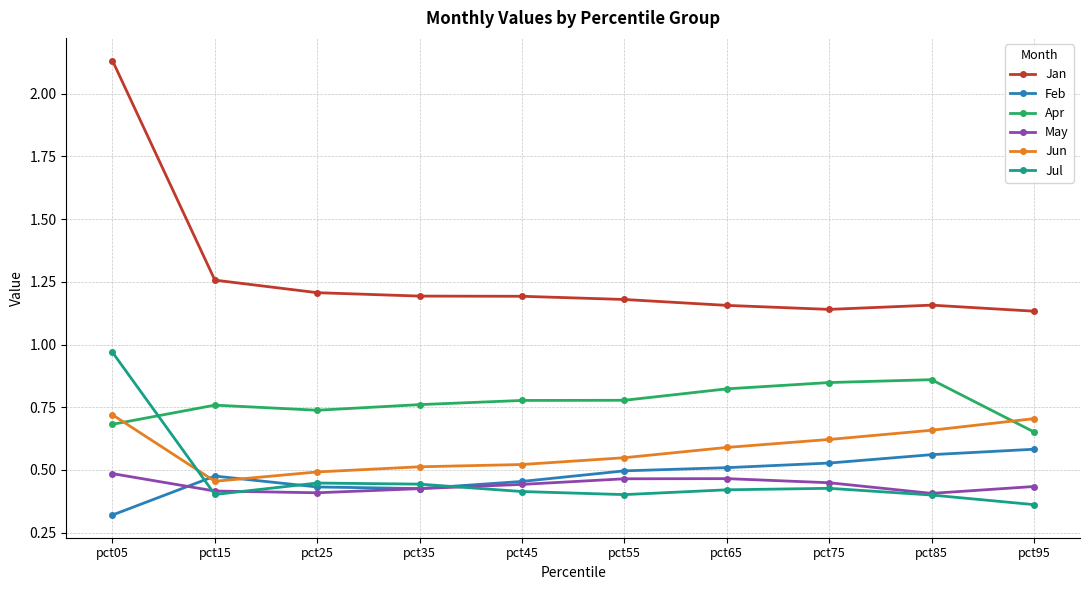

Which category has the highest value across all series?

pct05